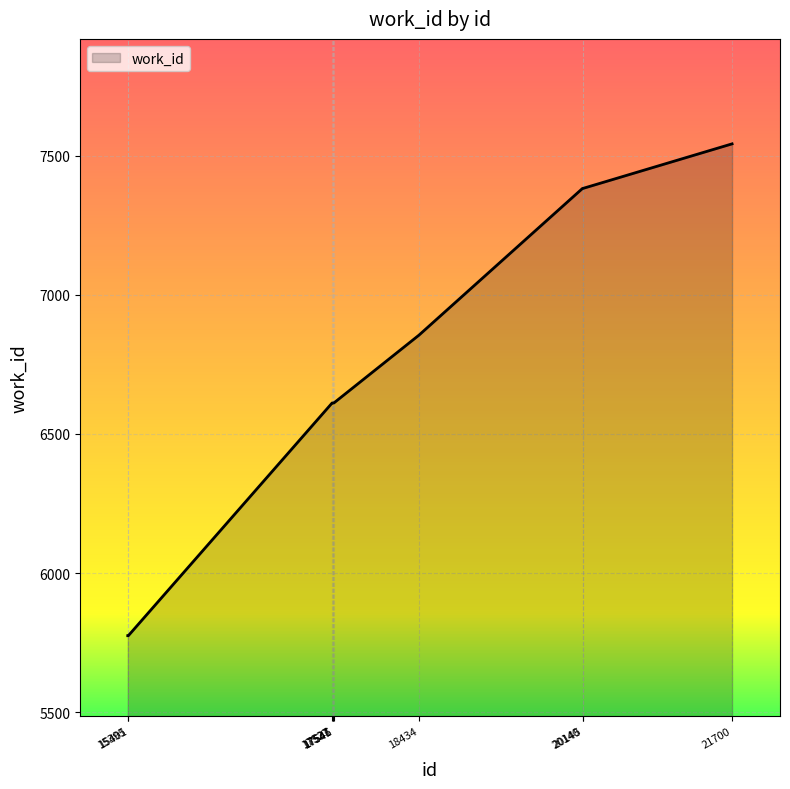

Reading right to left, extract all data points from this chart.

21700=7542	20145=7382	20140=7382	18434=6855	17545=6611	17541=6611	17537=6611	17527=6611	15401=5775	15395=5775